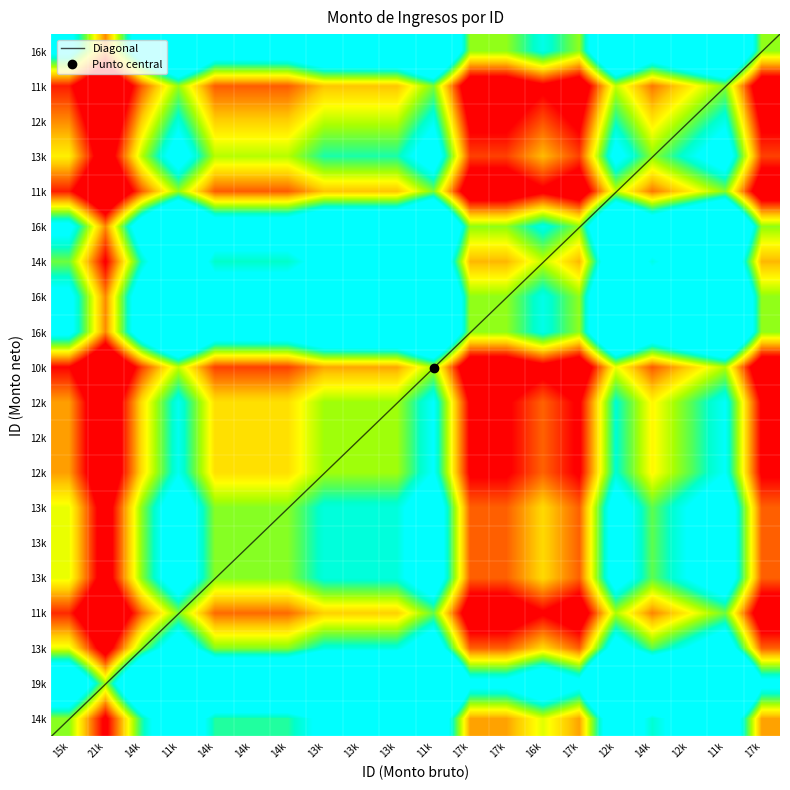

What is the difference between the maximum and minimum values?

0.5